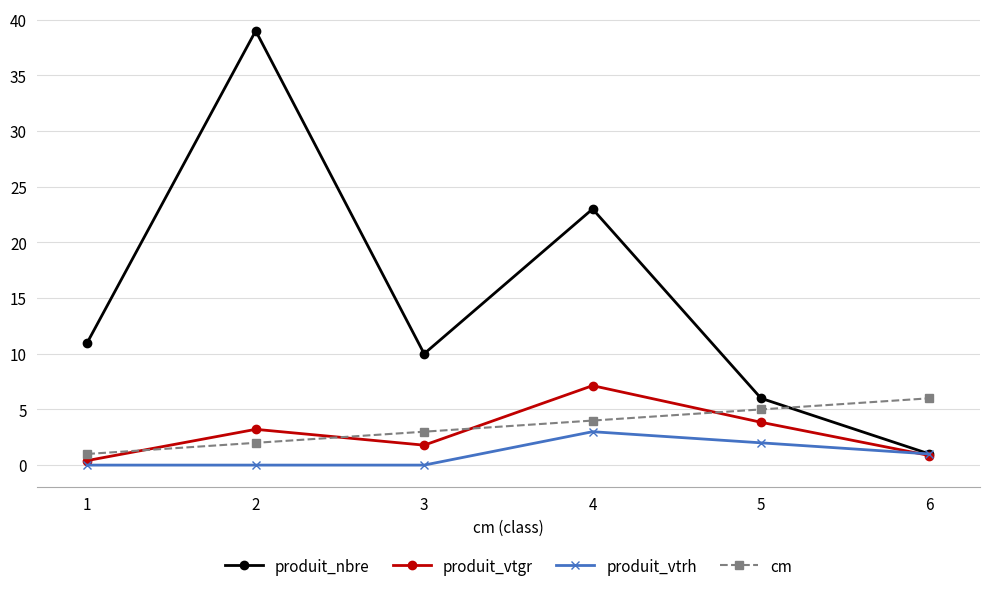

True or false: cm and produit_vtrh intersect in this chart.

False